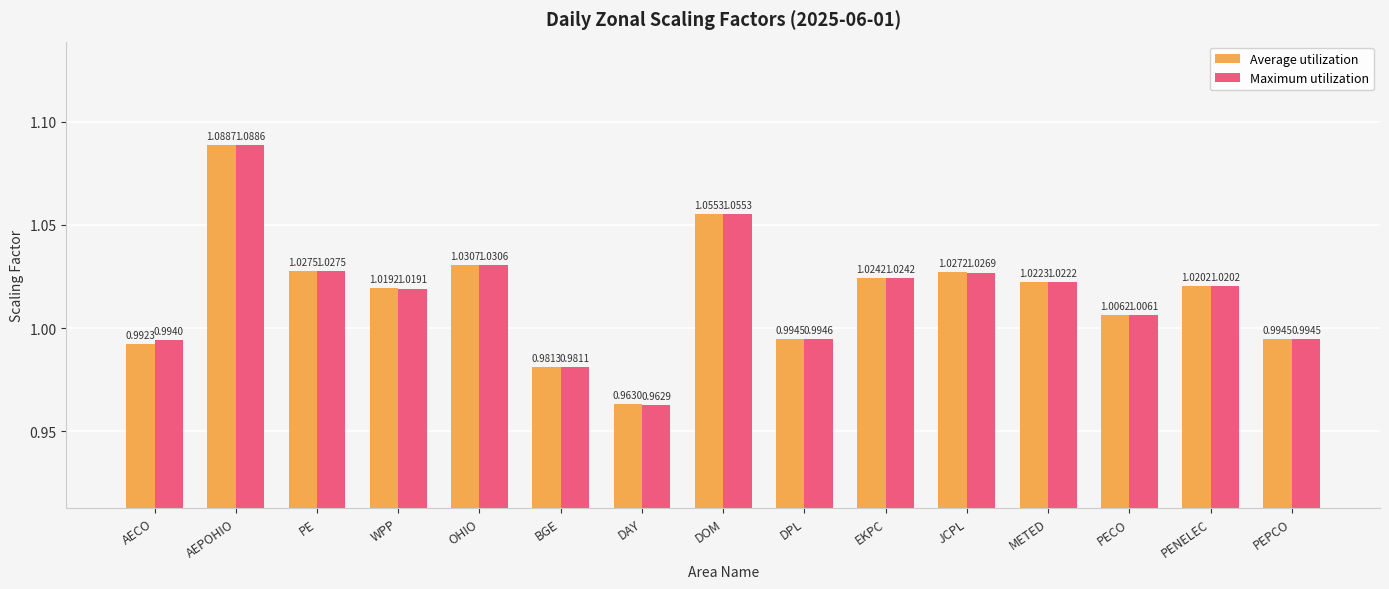

Which category has the highest value in the Average utilization series?

AEPOHIO